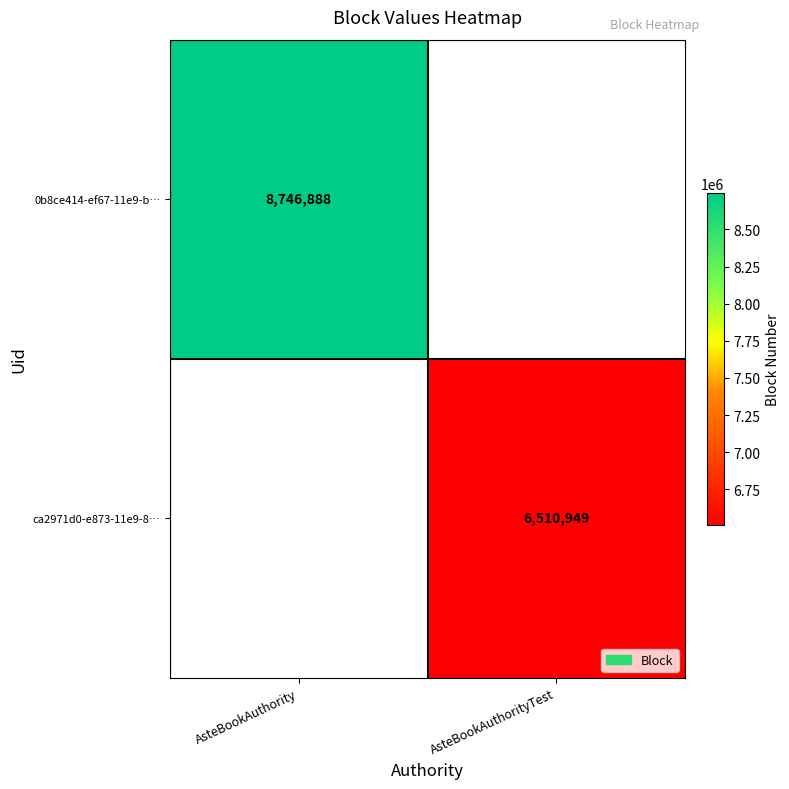

Is the value of 0b8ce414-ef67-11e9-b… at AsteBookAuthority greater than the value of ca2971d0-e873-11e9-8… at AsteBookAuthorityTest?

Yes